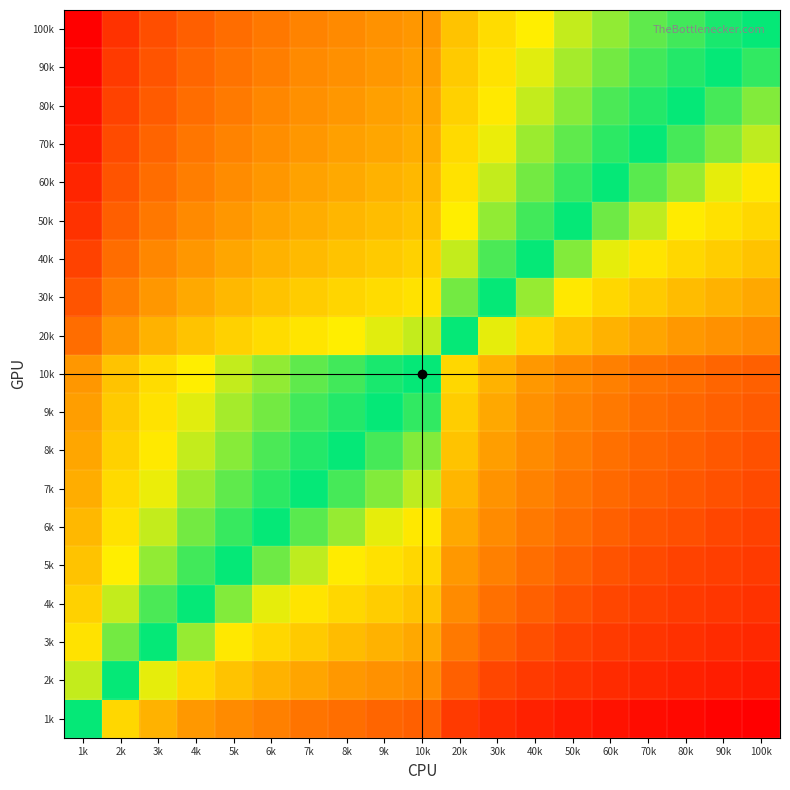

At 2k, list the series in order from largest to smallest.

100k, 90k, 80k, 70k, 60k, 50k, 40k, 30k, 20k, 10k, 9k, 8k, 7k, 6k, 5k, 4k, 3k, 2k, 1k